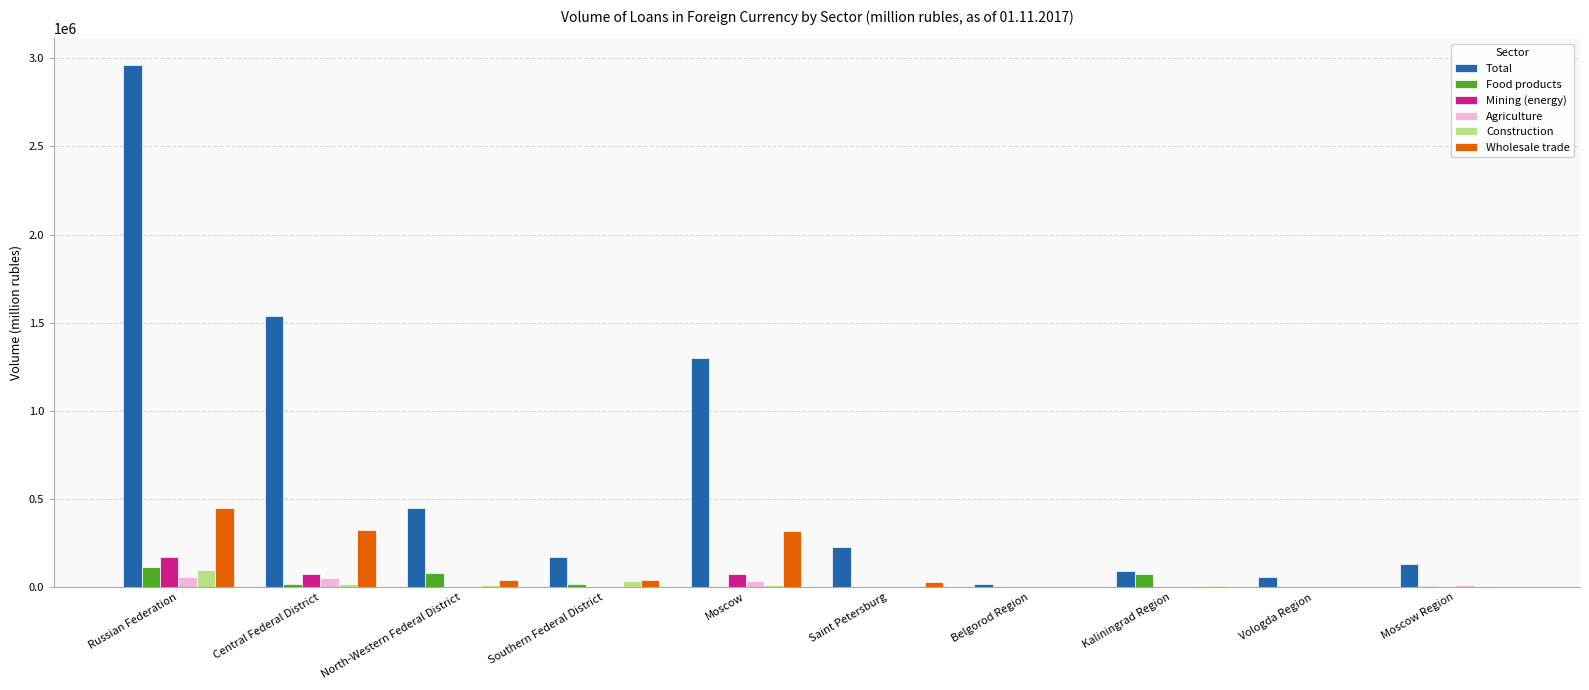

What is the total value across all series at Vologda Region?

59226